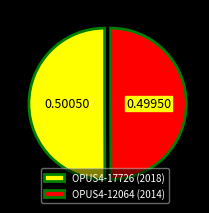

Do OPUS4-12064 (2014) and OPUS4-17726 (2018) together represent more than half of the pie?

Yes